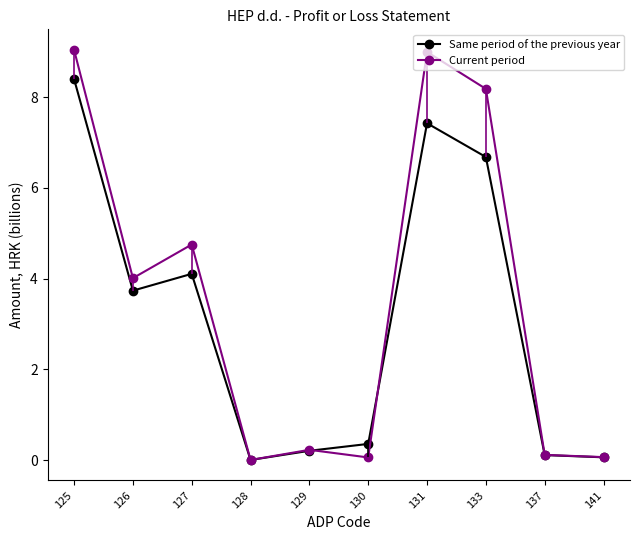

What is the difference between the Same period of the previous year values at 128 and 133?

6.7